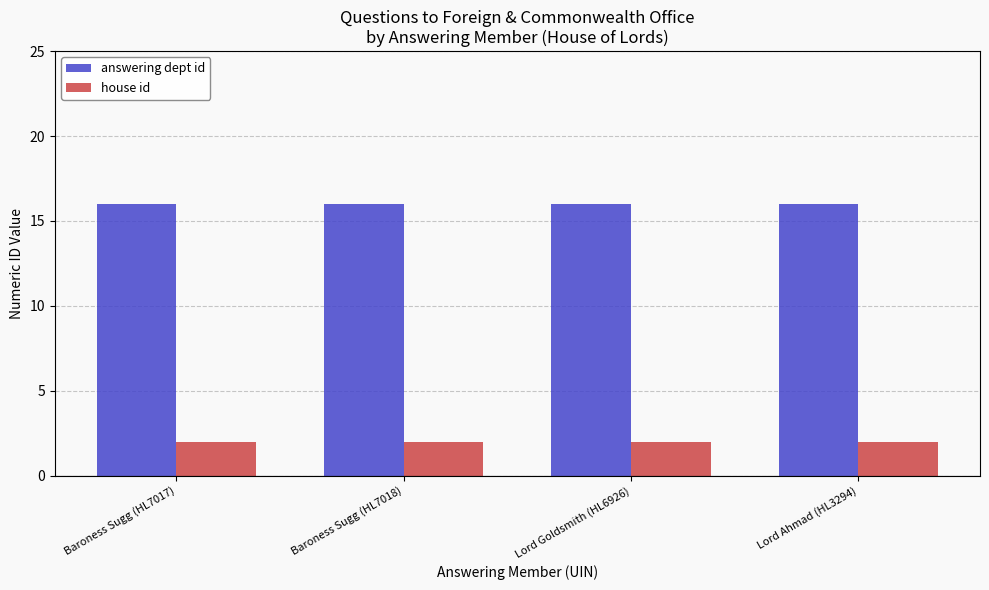

What is the label of the 3rd bar from the right?

Baroness Sugg (HL7018)